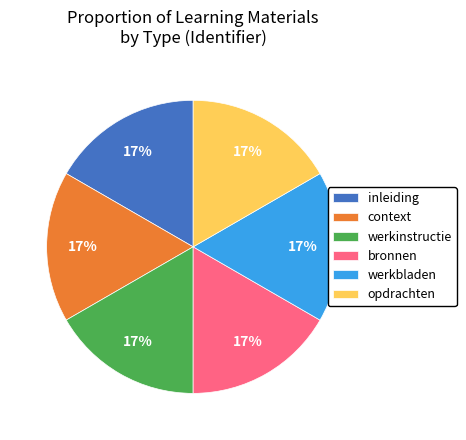

To the nearest percent, what is the average slice percentage?

17%